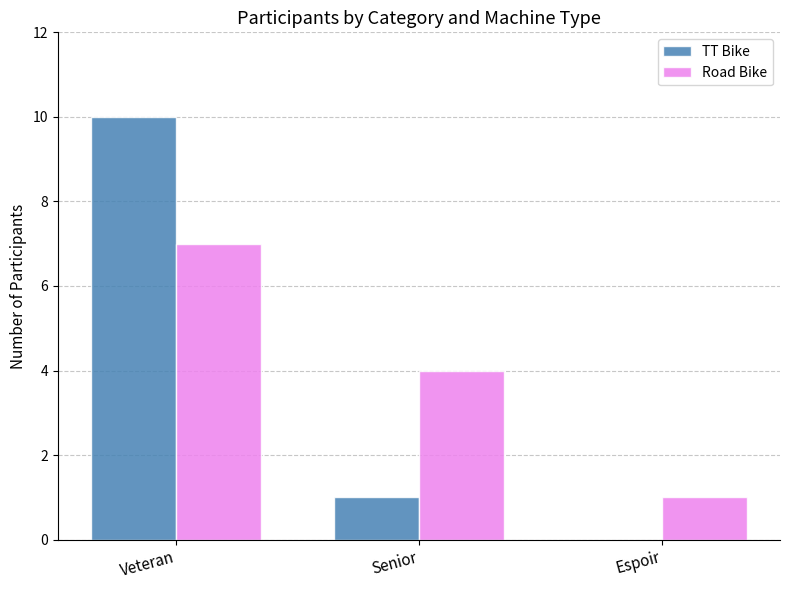

At which label is TT Bike closest to 5?

Senior